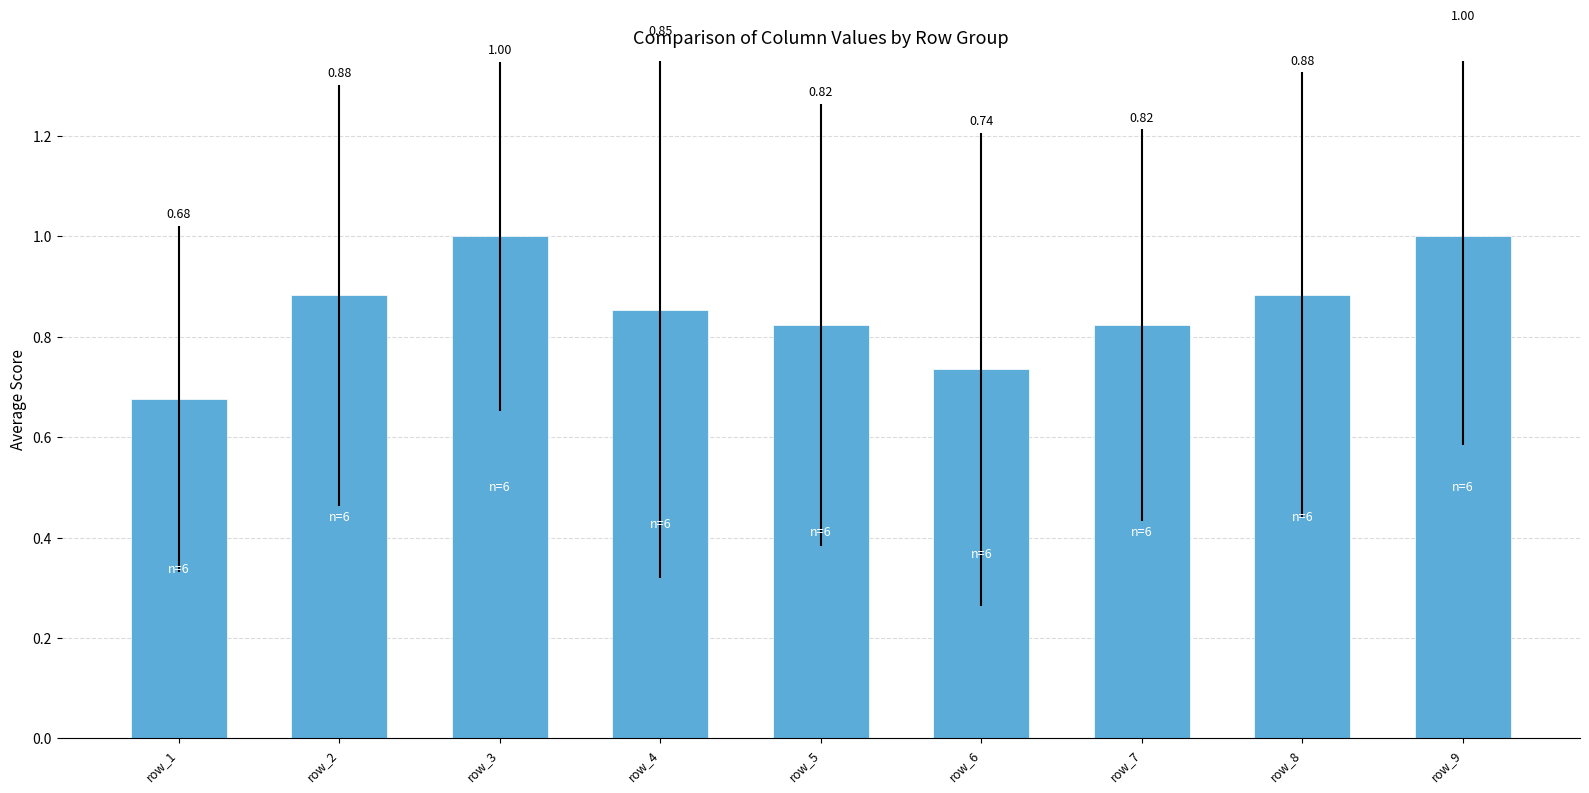

What is the sum of the values at row_7 and row_3?

1.8